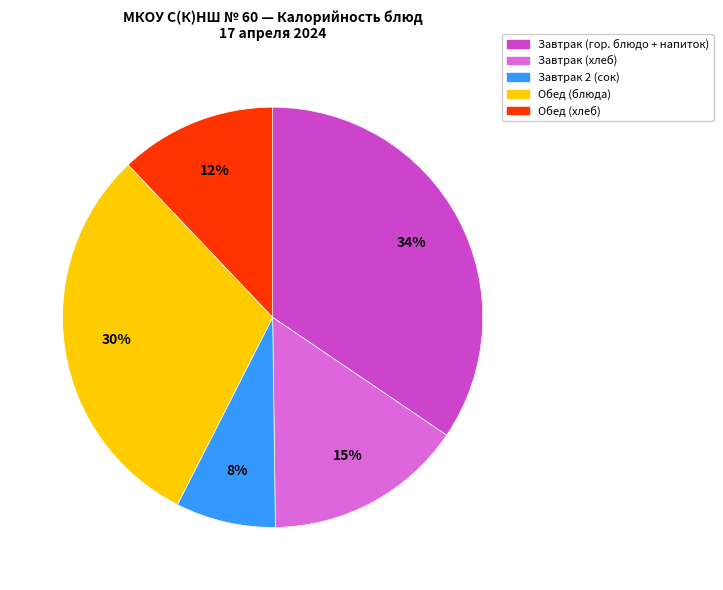

The Обед (блюда) slice represents 43% of the pie. True or false?

False